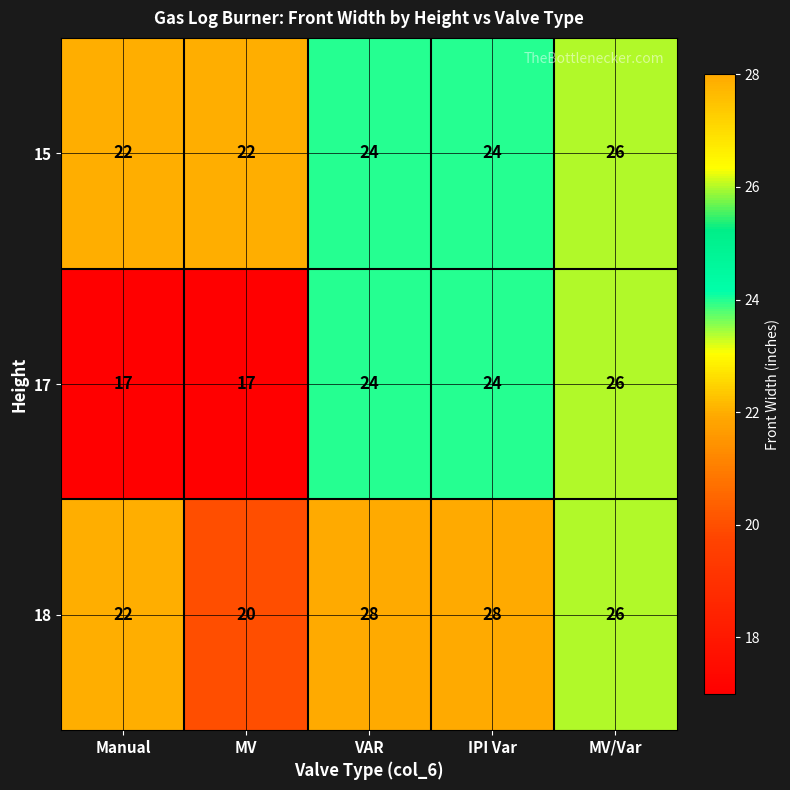

Reading left to right, list all the values displayed in this chart.

15: Manual=22	MV=22	VAR=24	IPI Var=24	MV/Var=26
17: Manual=17	MV=17	VAR=24	IPI Var=24	MV/Var=26
18: Manual=22	MV=20	VAR=28	IPI Var=28	MV/Var=26